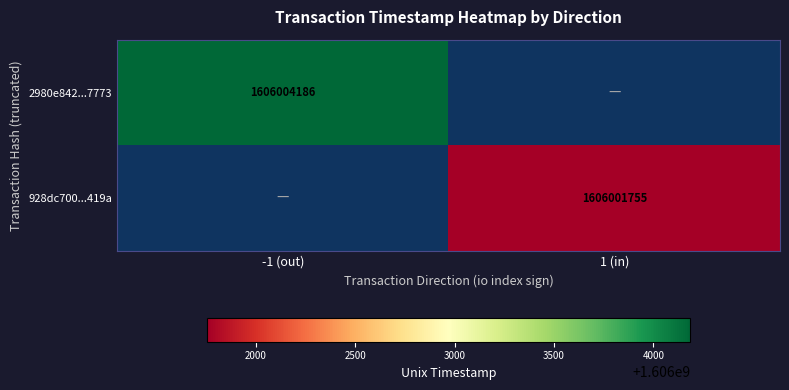

How many data points does each series have?

2